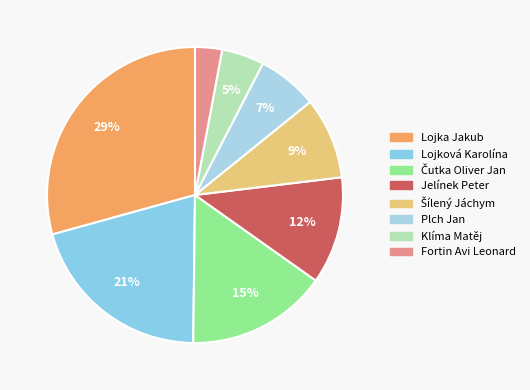

Between Fortin Avi Leonard and Lojka Jakub, which is larger?

Lojka Jakub